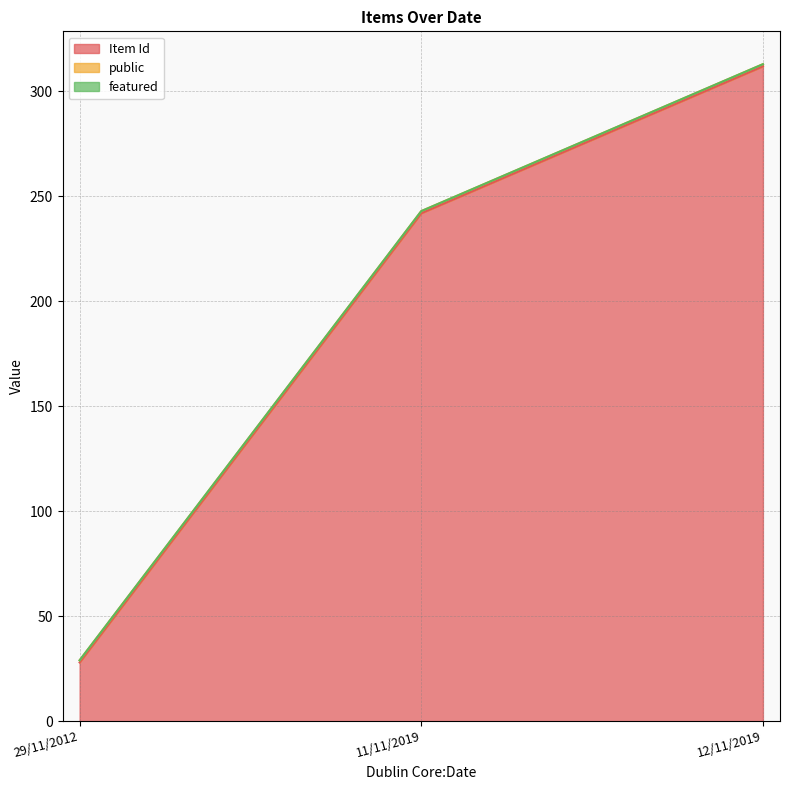

What is the sum of the public values at 29/11/2012 and 12/11/2019?

2